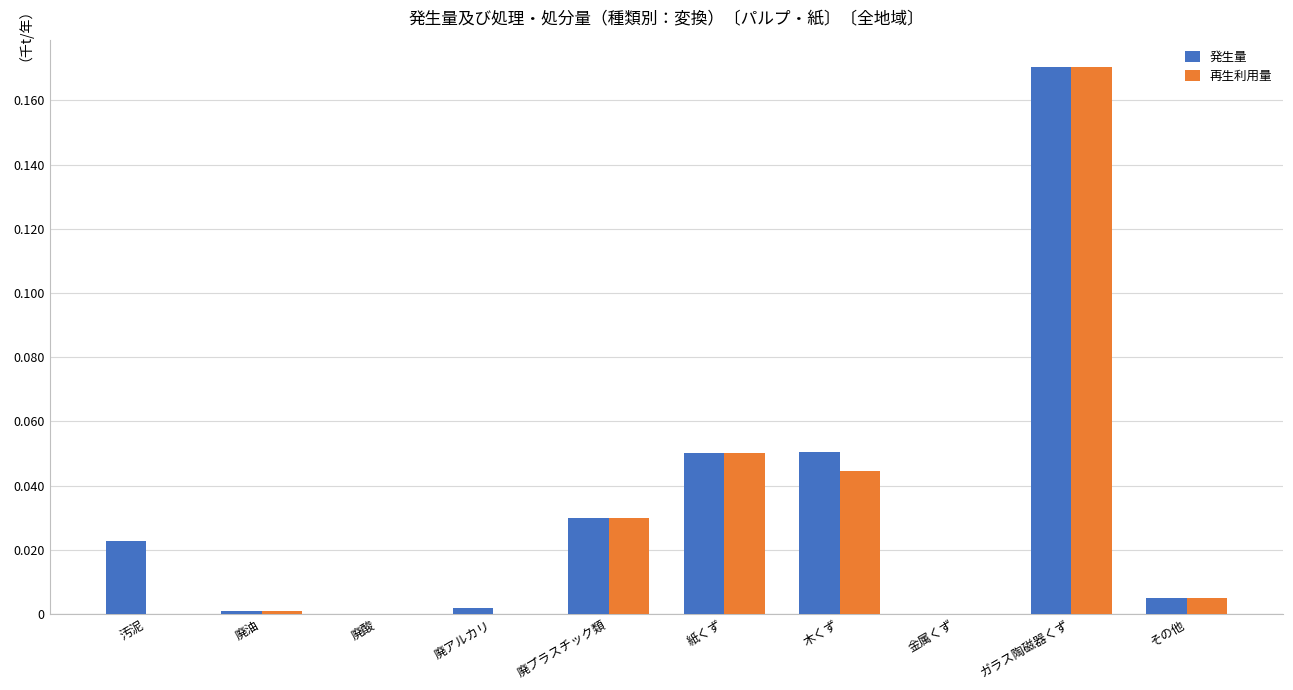

Is it true that 再生利用量 equals 0.1 at 木くず?

False